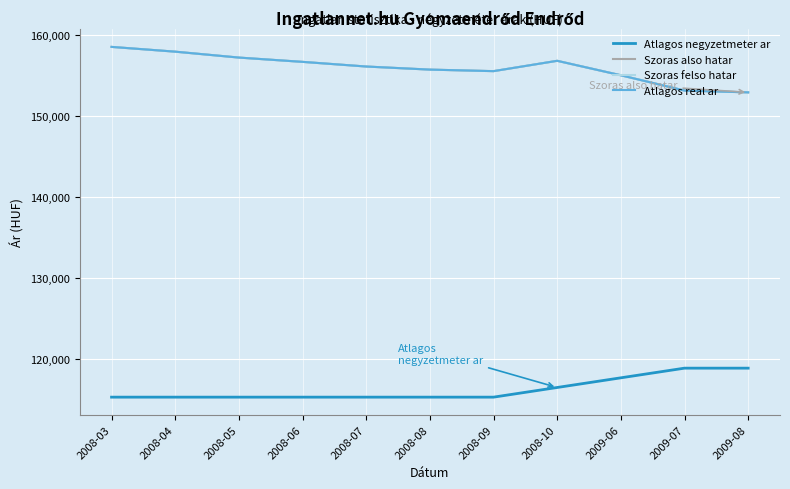

Does the chart have visible grid lines?

Yes